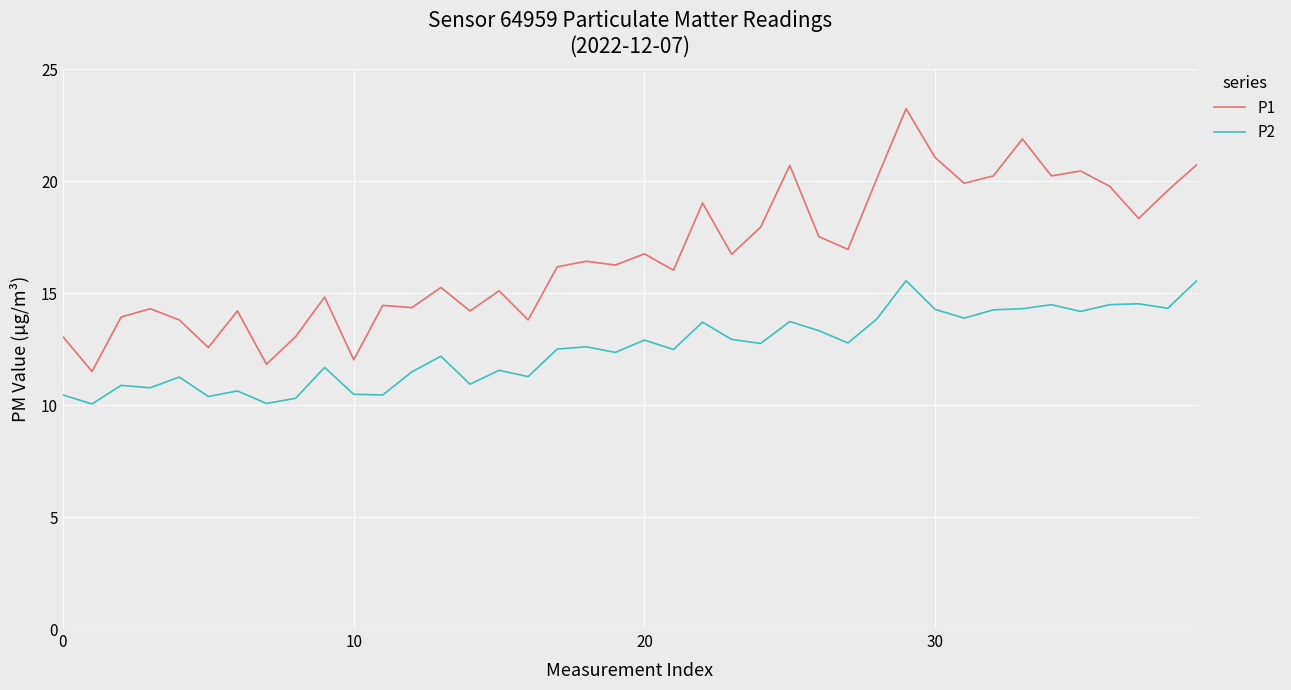

What is the smallest value displayed?

10.1